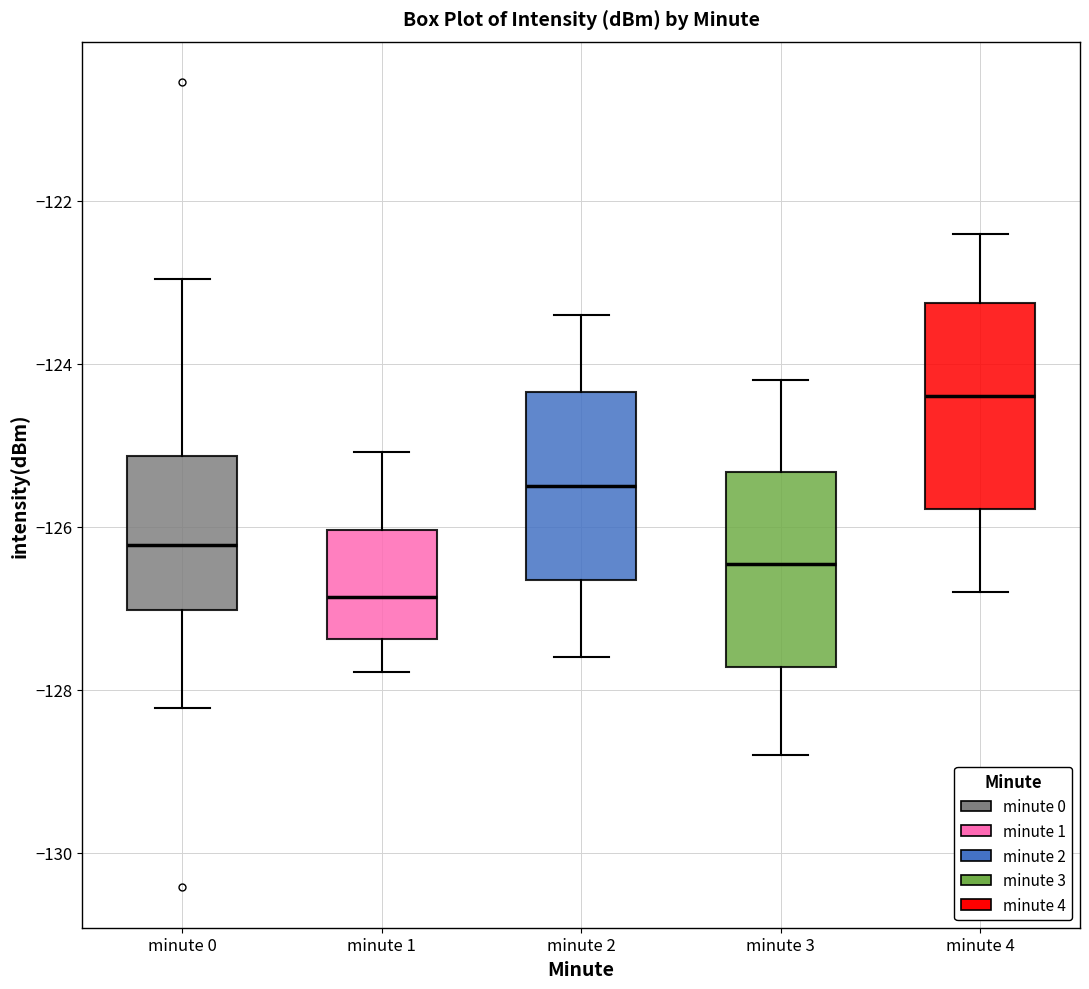

Where does the lower whisker of the box for minute 4 end on the y-axis? The values are not printed on the chart, so give them approximately, as read against the axis.

-126.8